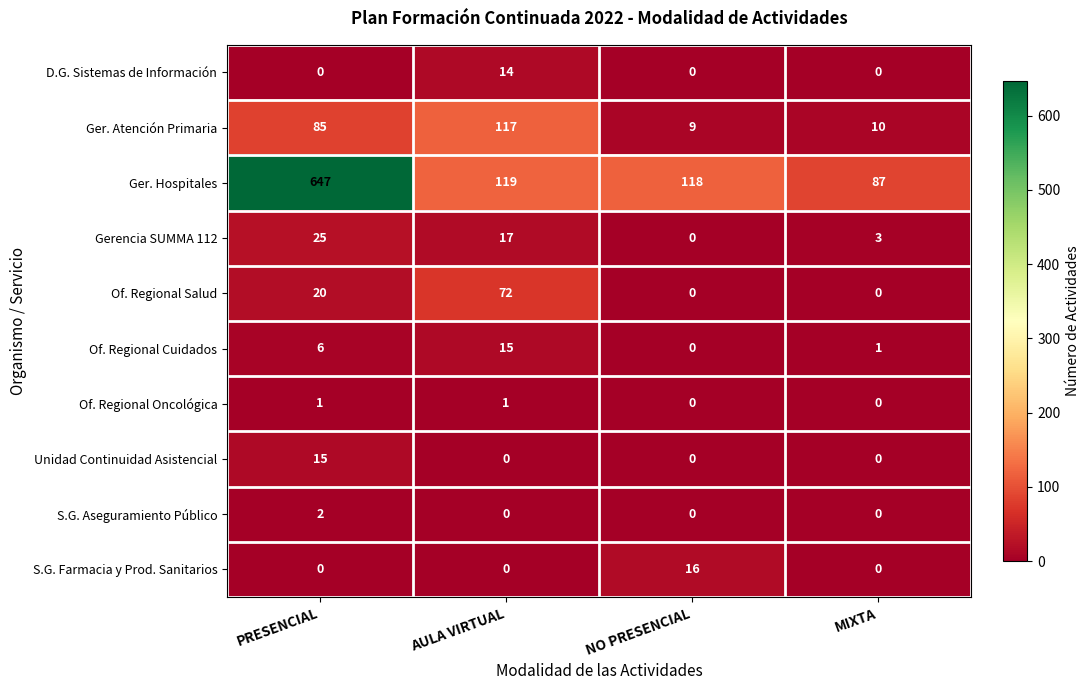

Which series has the largest range (max minus min)?

Ger. Hospitales